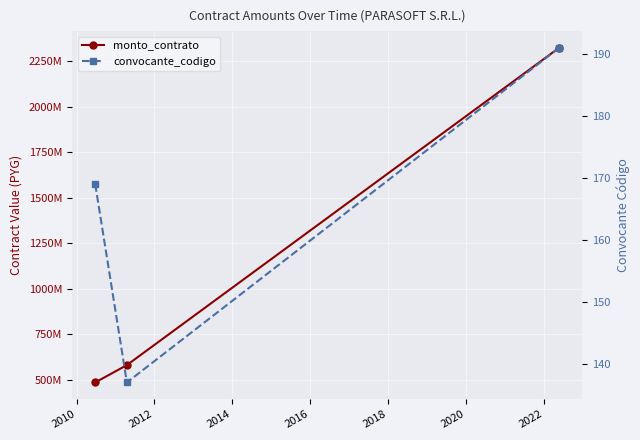

How many lines are shown in the chart?

2